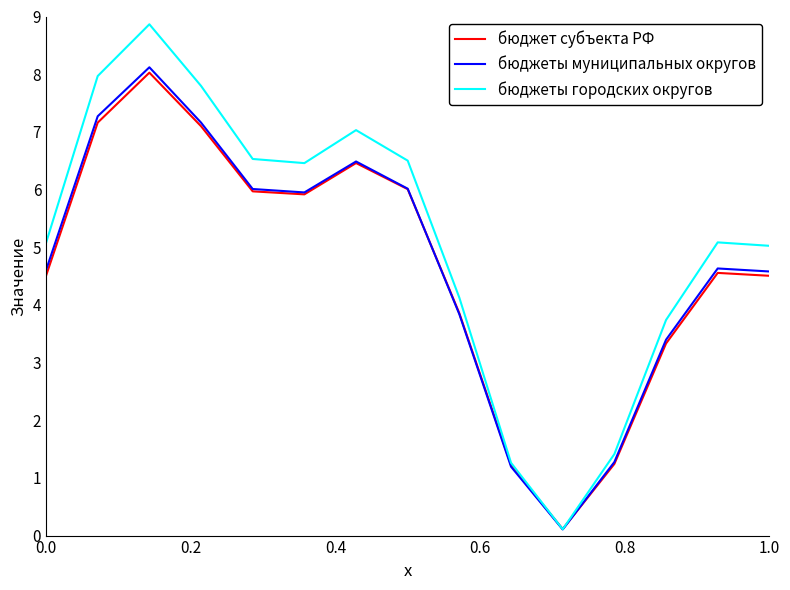

Reading right to left, what are all the values shown in this chart?

бюджет субъекта РФ: 4.5	4.6	3.3	1.2	0.1	1.2	3.9	6.0	6.5	5.9	6.0	7.1	8.0	7.2	4.5
бюджеты муниципальных округов: 4.6	4.6	3.4	1.3	0.1	1.2	3.8	6.0	6.5	5.9	6.0	7.2	8.1	7.3	4.6
бюджеты городских округов: 5.0	5.1	3.7	1.4	0.1	1.3	4.1	6.5	7.0	6.5	6.5	7.8	8.9	8.0	5.1